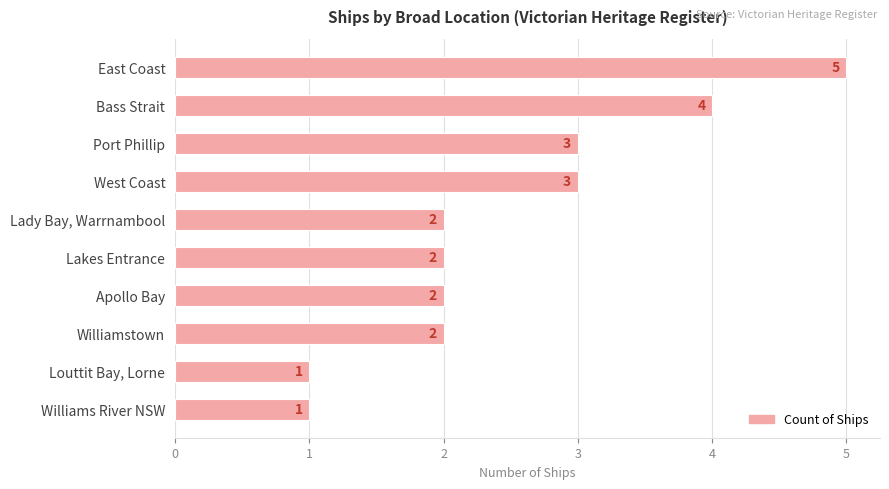

Is it true that the value at Lakes Entrance is 2?

True